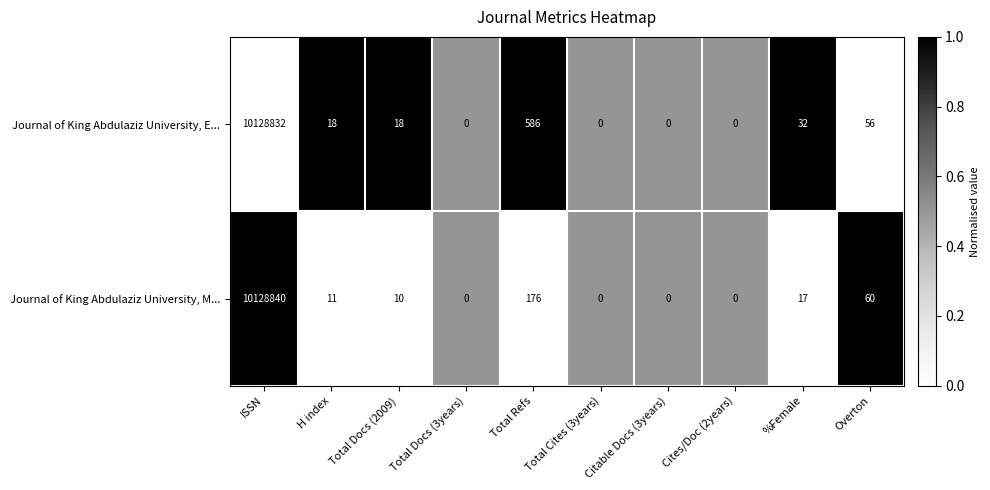

What is the difference between the second highest and minimum values in the Journal of King Abdulaziz University, E... series?

586